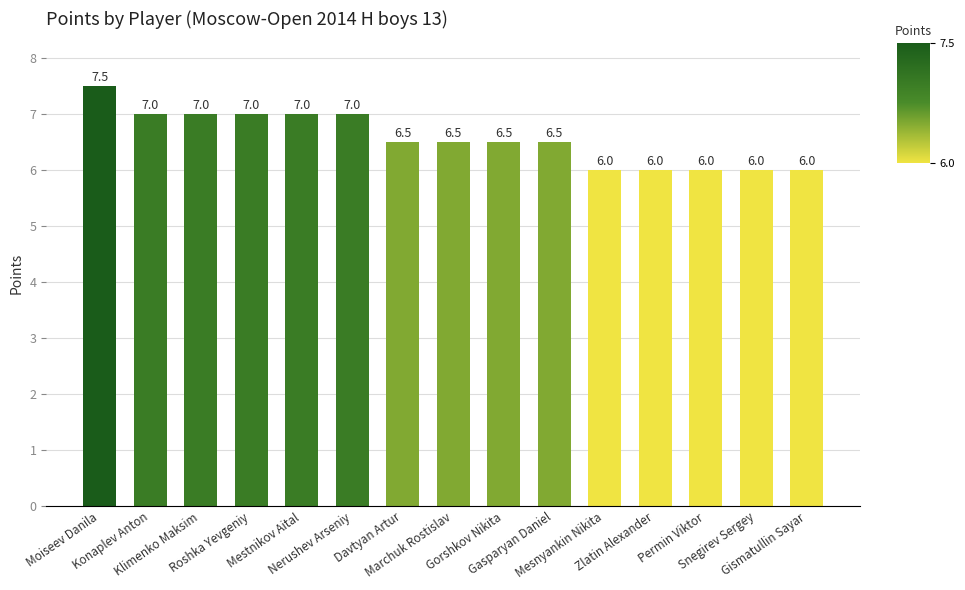

True or false: the data shows 7.0 at Mestnikov Aital.

True